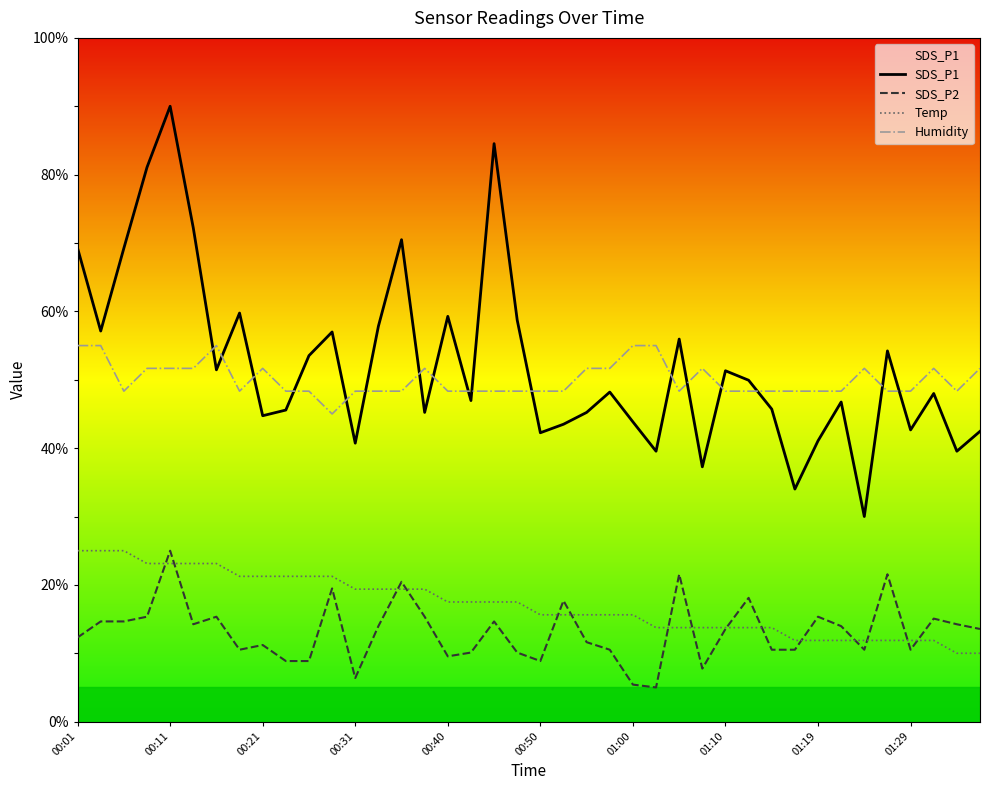

Which series has the widest spread of values?

SDS_P1